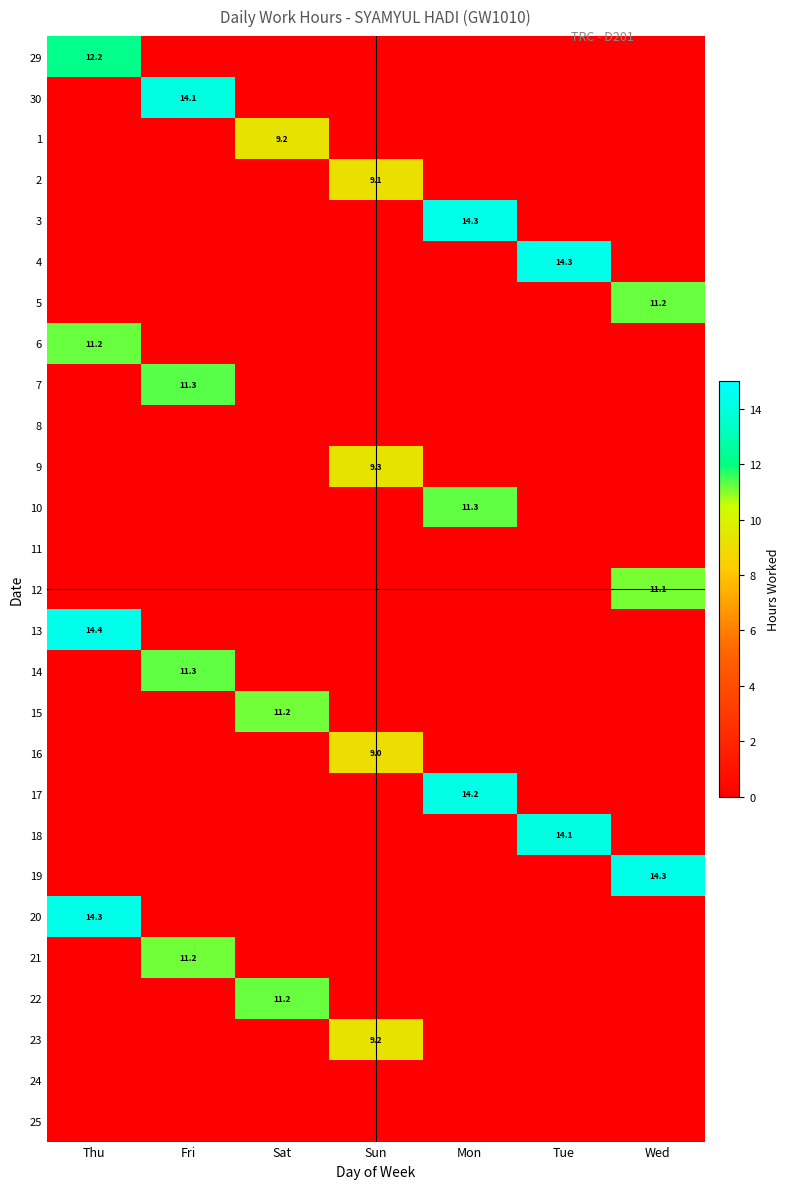

Count the number of categories in the chart.

7